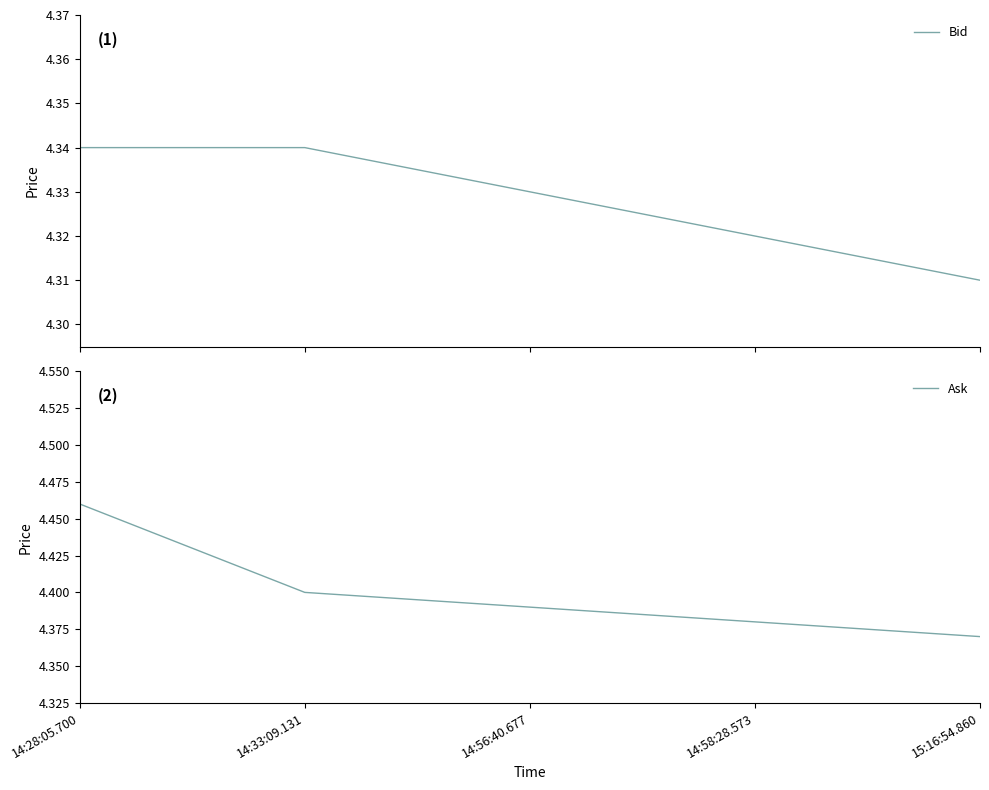

True or false: Ask and Bid intersect in this chart.

False